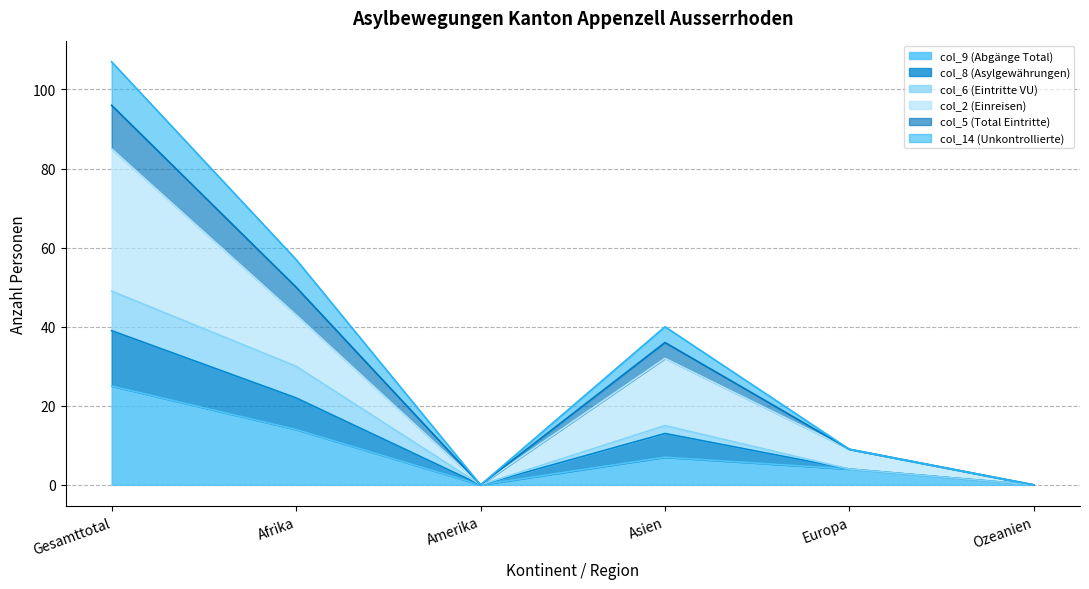

What position from the right is Amerika?

4